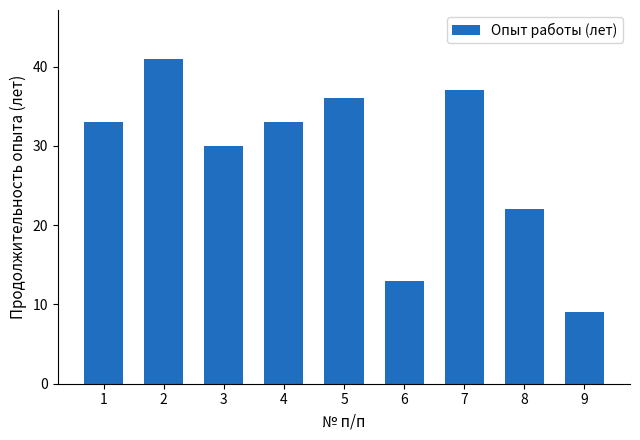

At which label is the value closest to 25?

8